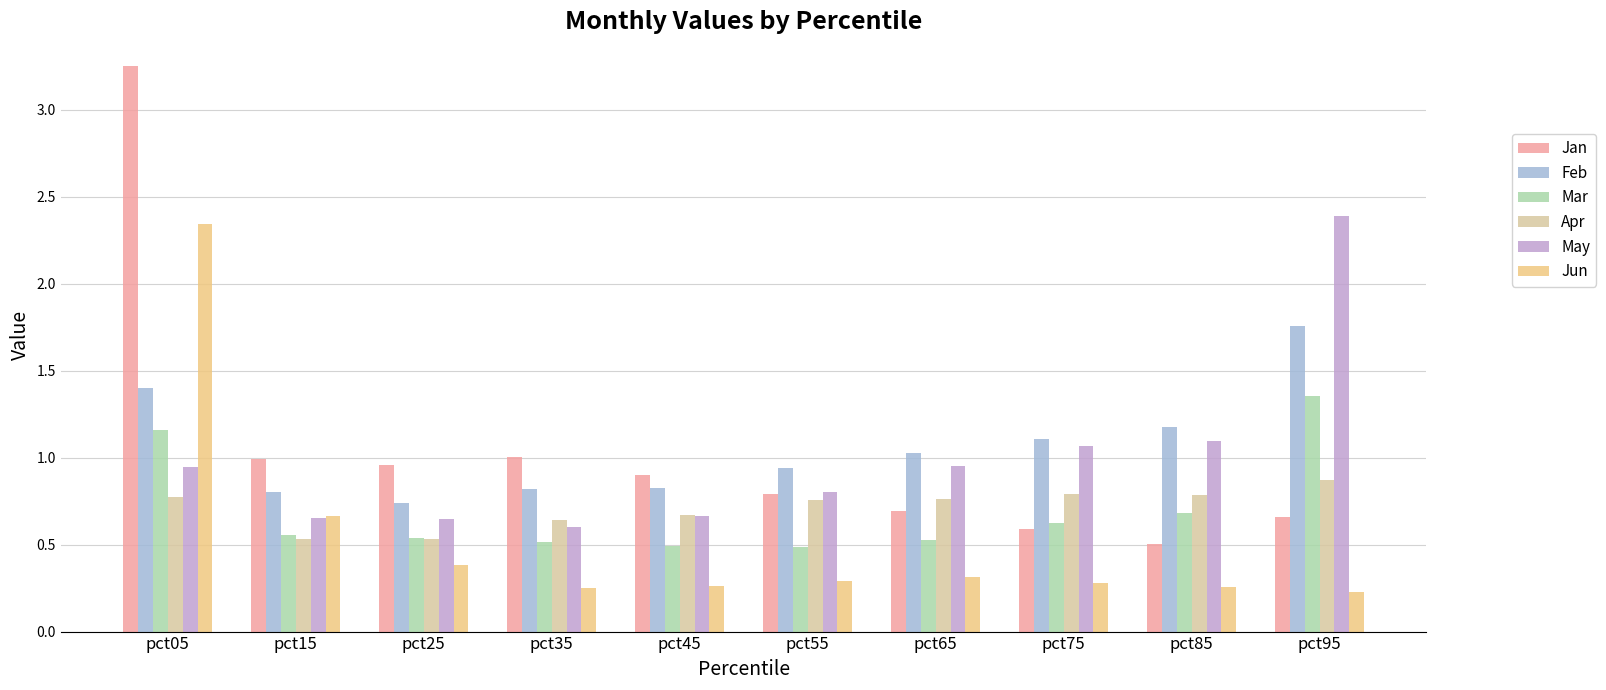

At which label does Feb reach its minimum?

pct25